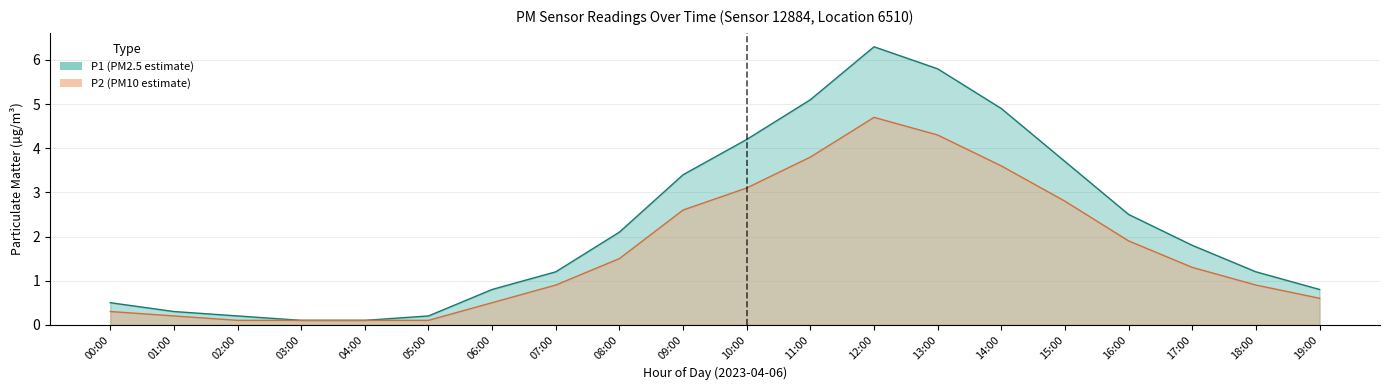

What is the difference between the second highest and minimum values in the P2_upper series?

4.2